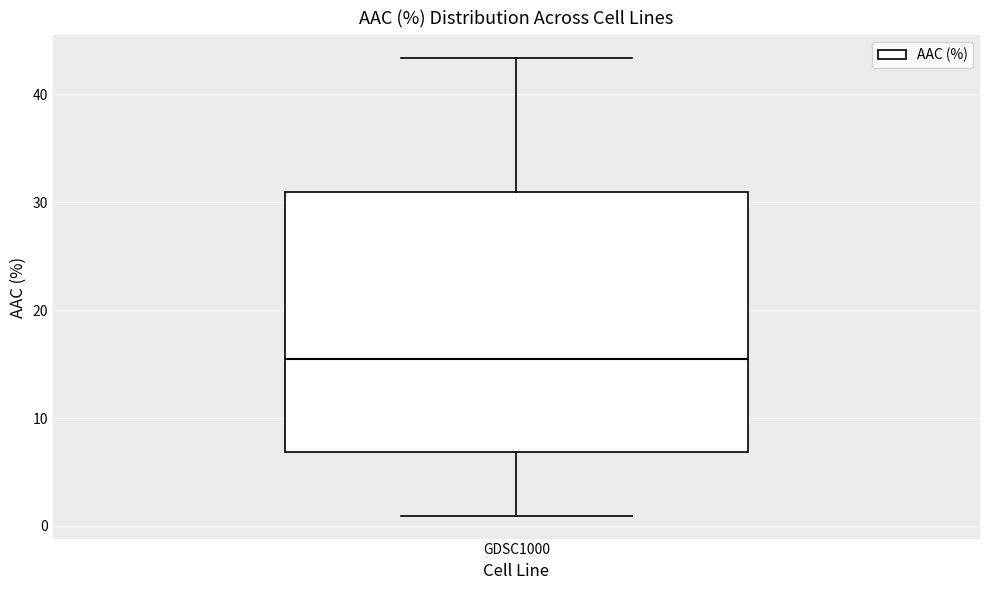

Read this box plot against the y-axis: the position of the median line, the range covered by the box, and the ends of both whiskers. The values are not printed on the chart, so give them approximately, as read against the axis.

median 15, box 7 to 31, whiskers 1 to 43